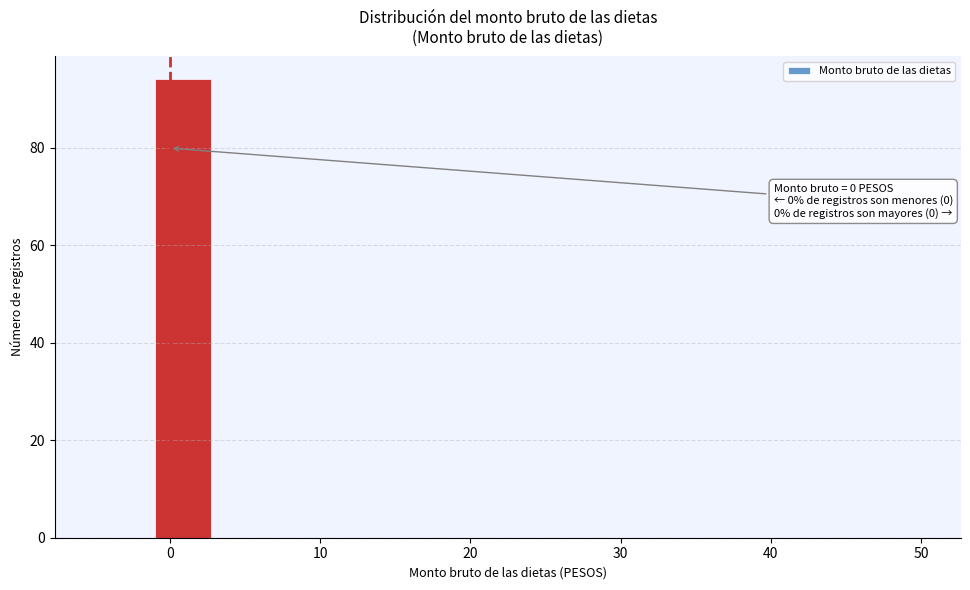

Read against the x-axis, roughly where is the centre of the tallest bar?

1